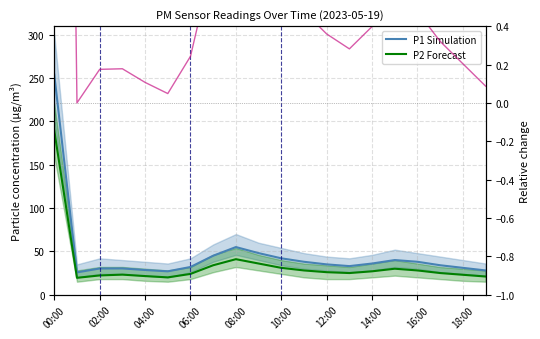

How many distinct data groups are displayed?

2